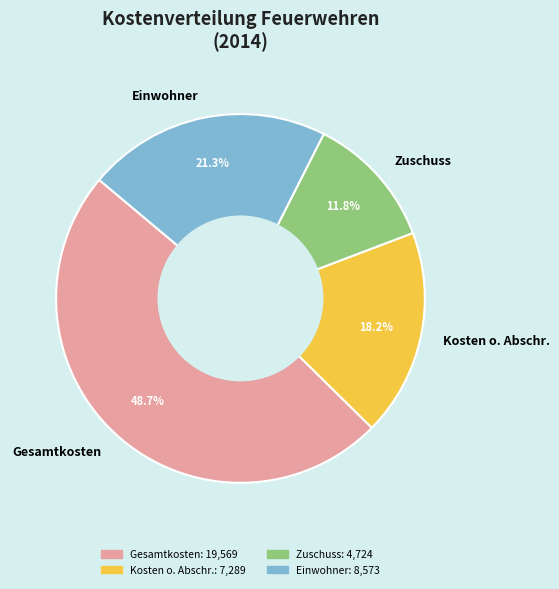

Is there a majority slice in this chart?

No